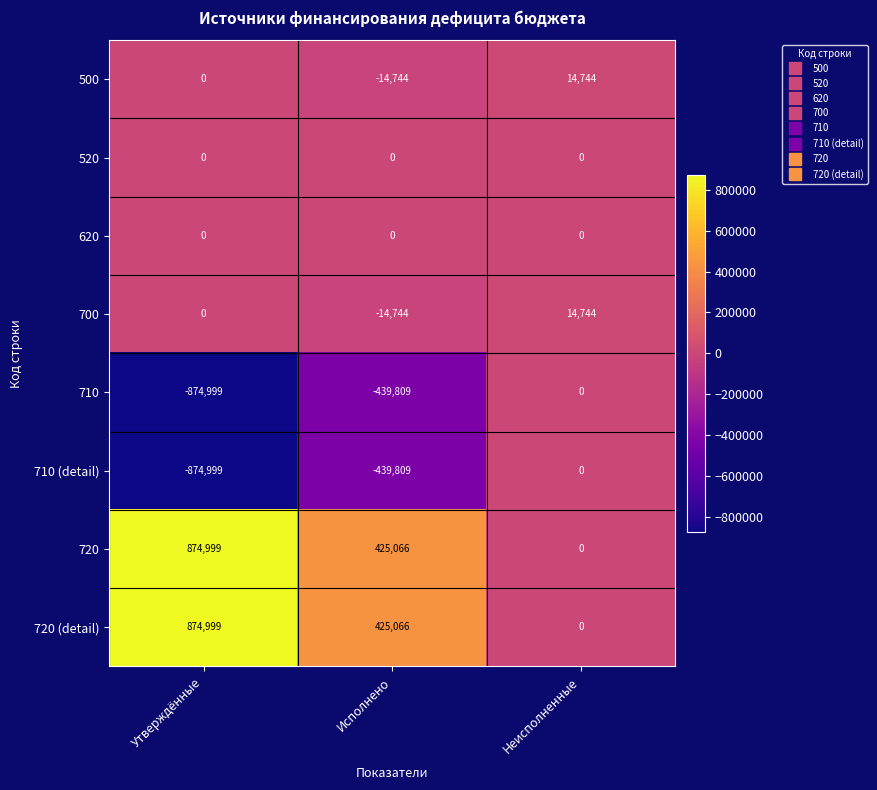

Count the number of data series in this chart.

8